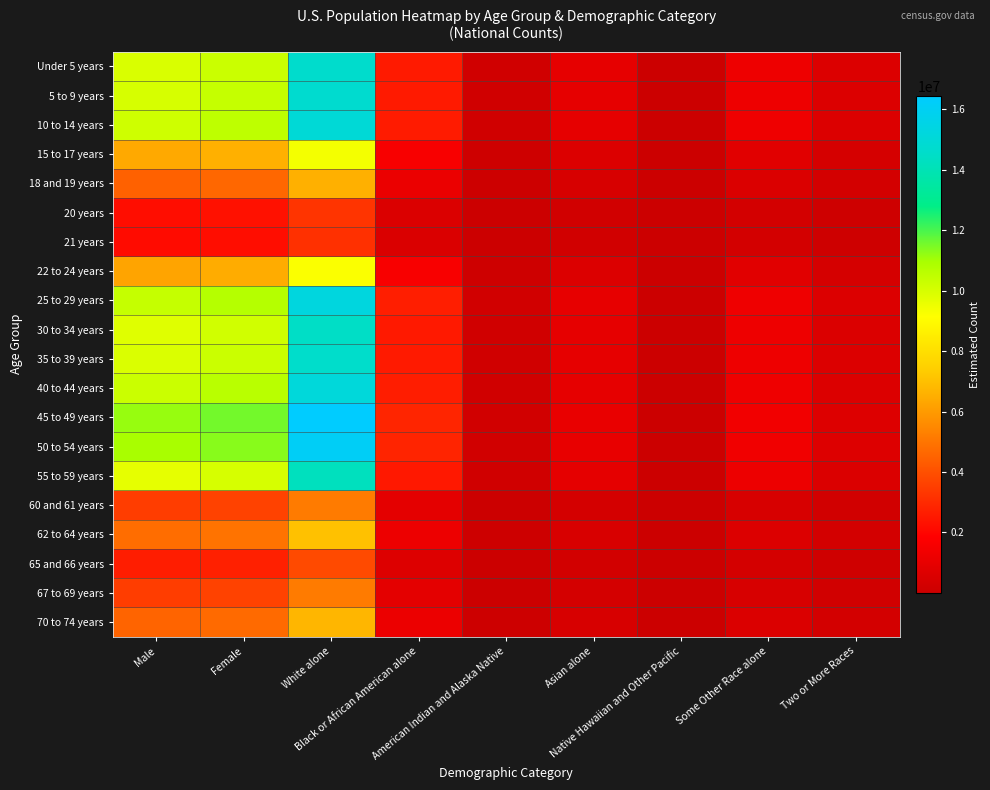

How many series are shown in this chart?

20